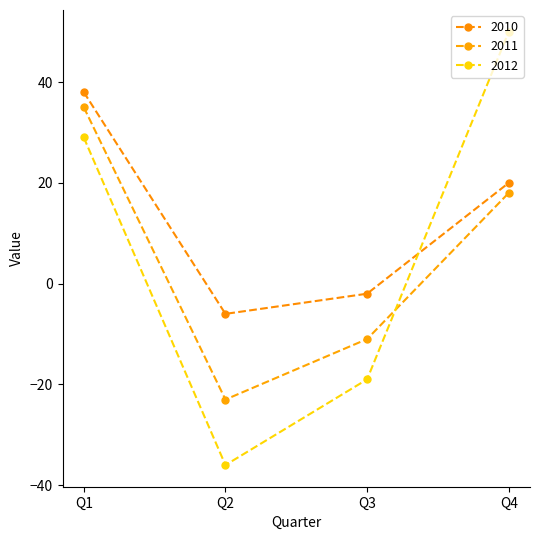

Between Q3 and Q4, which series saw the biggest shift?

2012